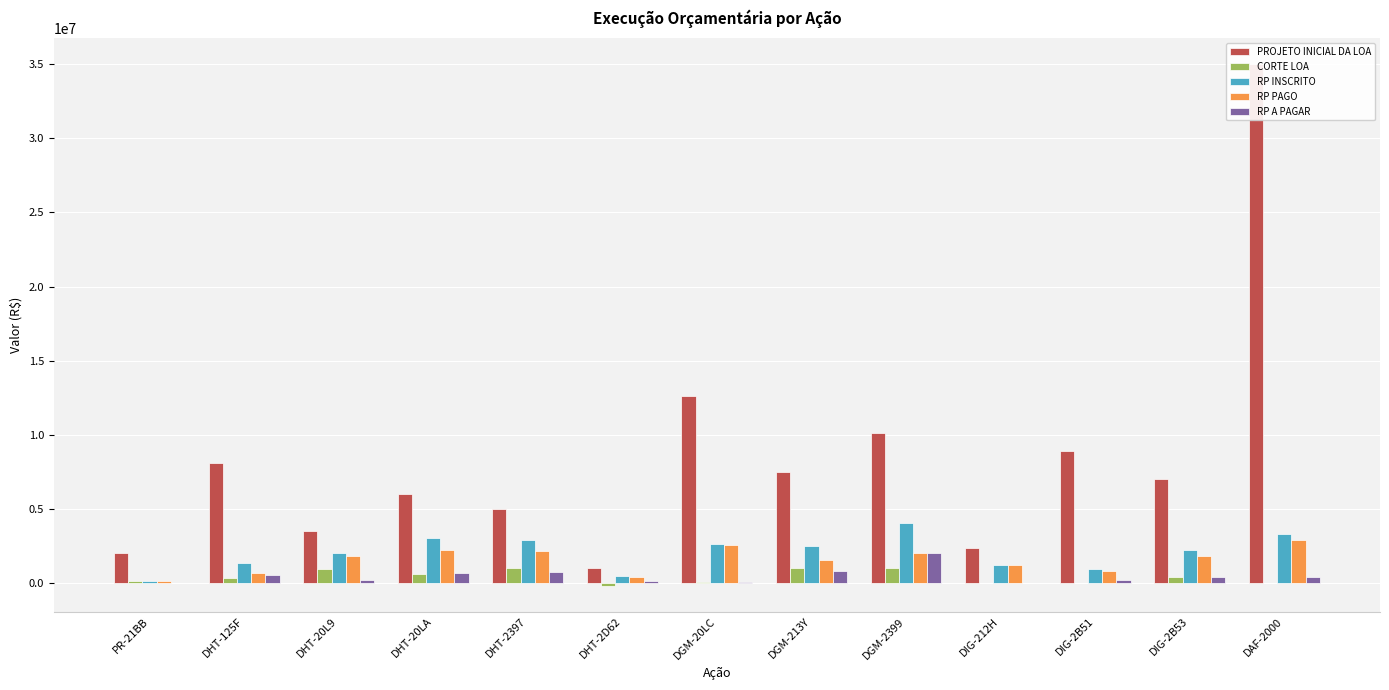

What is the greatest value displayed?

35000000.0